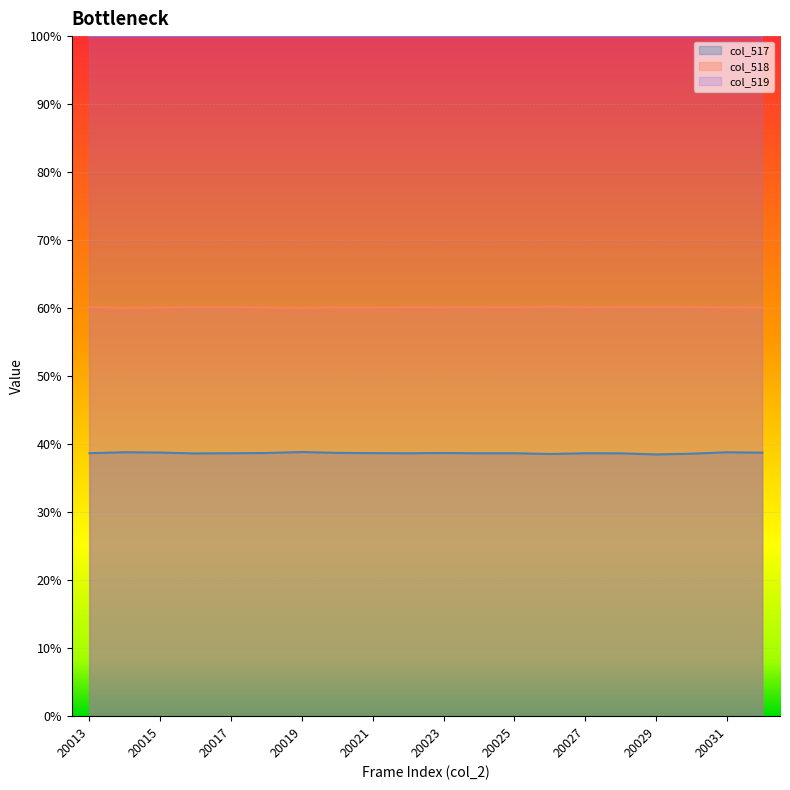

True or false: col_517 has a value of 38.7 at 20018.

True